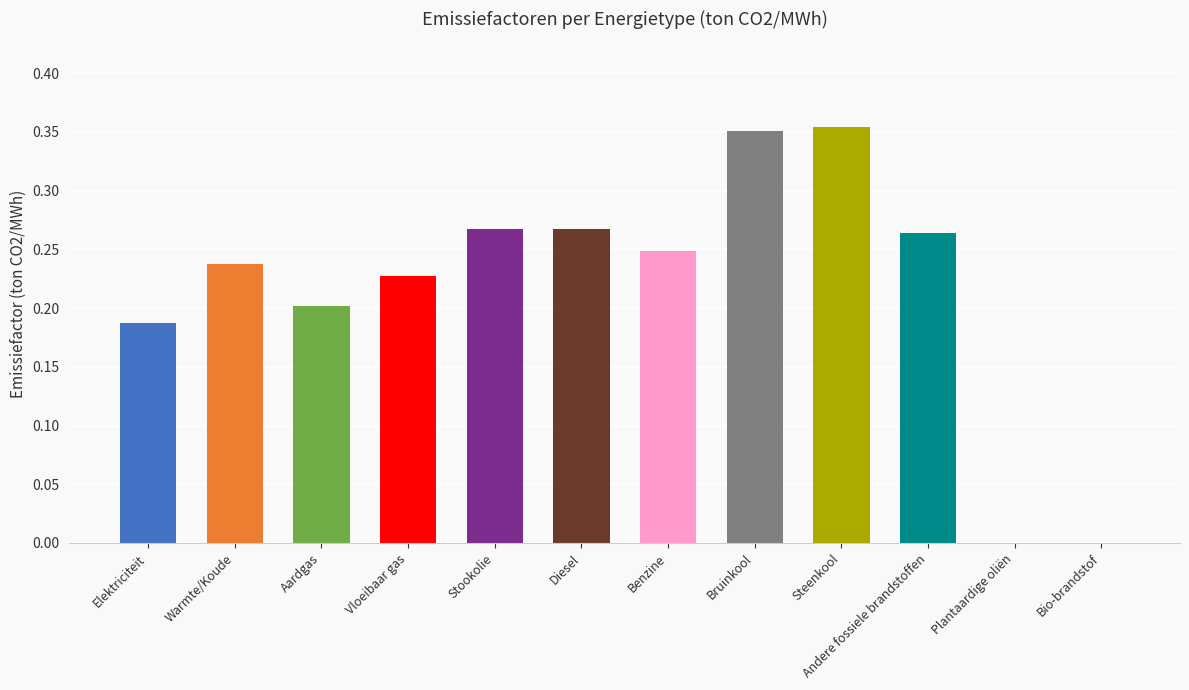

How many categories are shown in the chart?

12